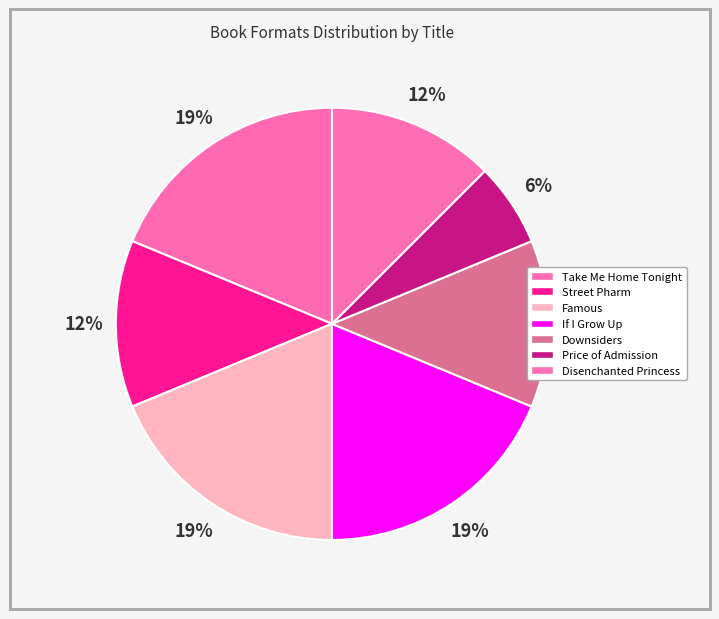

Count the number of slices in the pie.

7